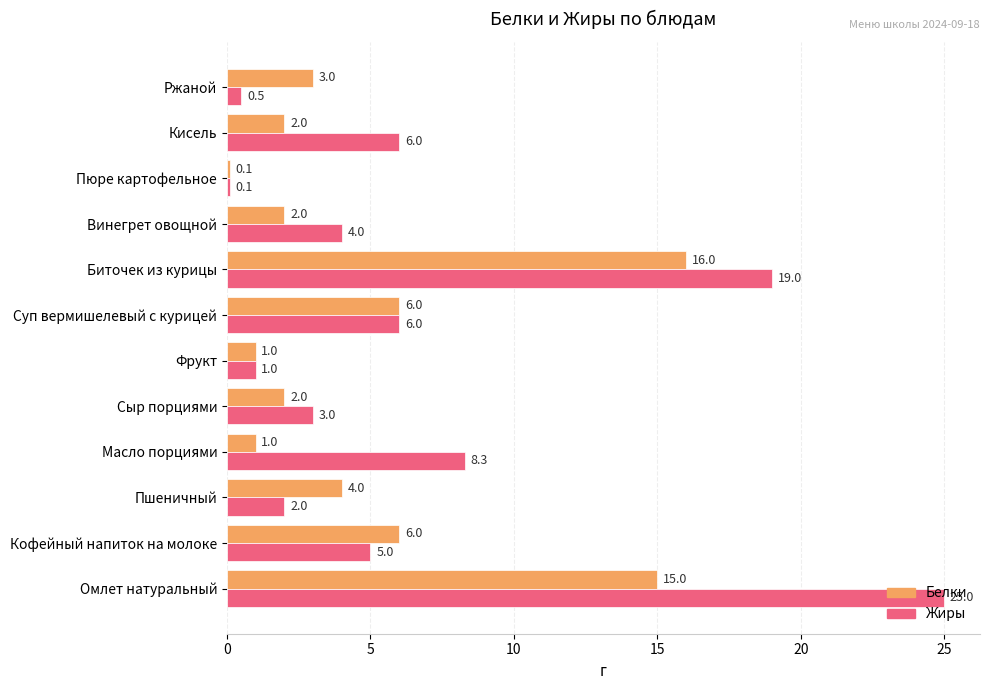

Which series has the largest total across all categories?

Жиры